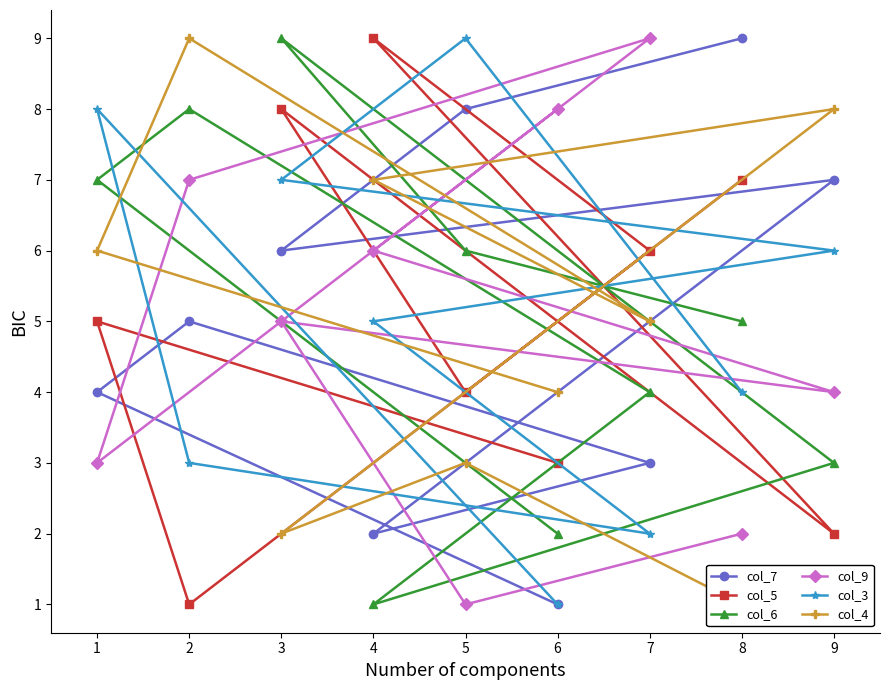

How many times do col_9 and col_6 cross each other?

3